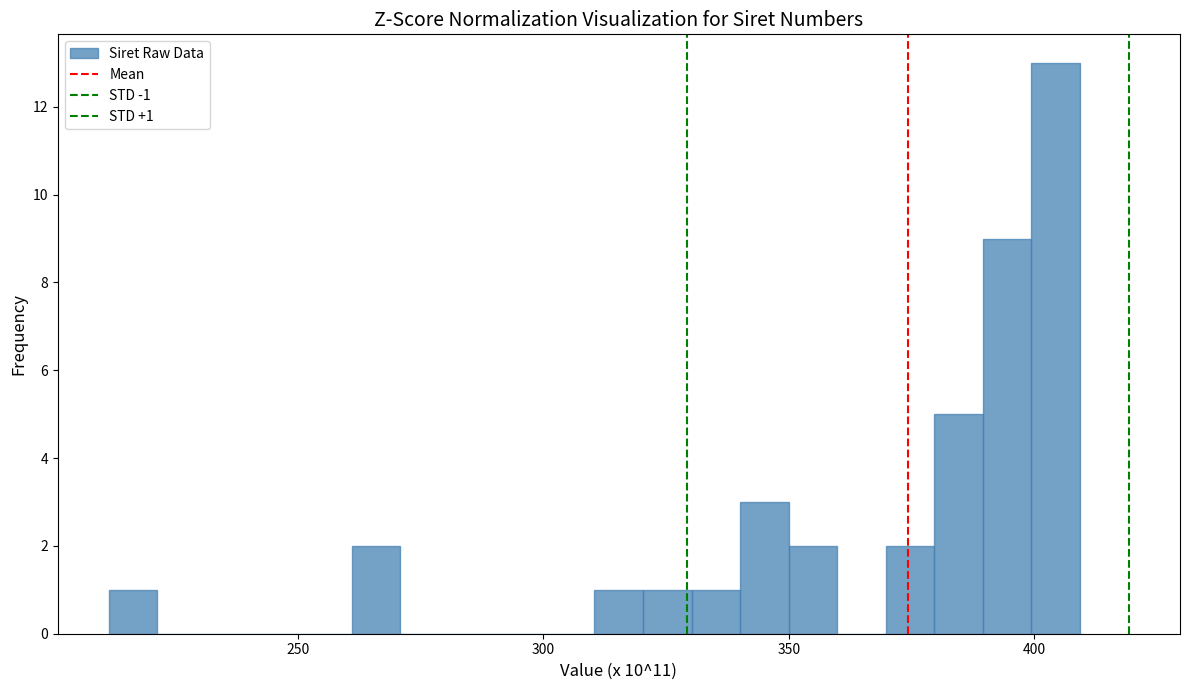

Read against the x-axis, roughly where is the centre of the tallest bar?

405